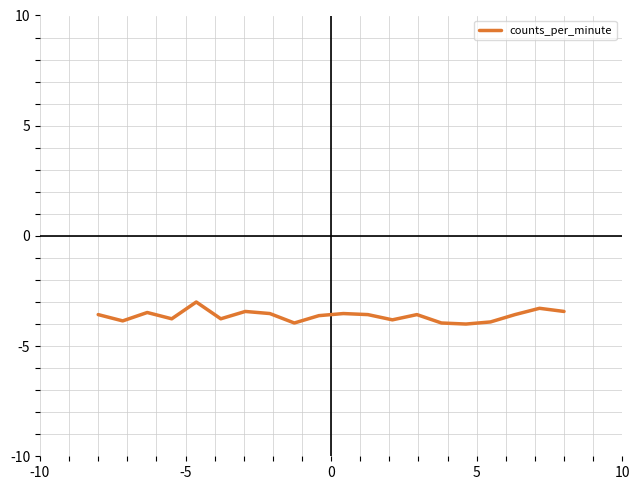

What is the average value?

-3.6